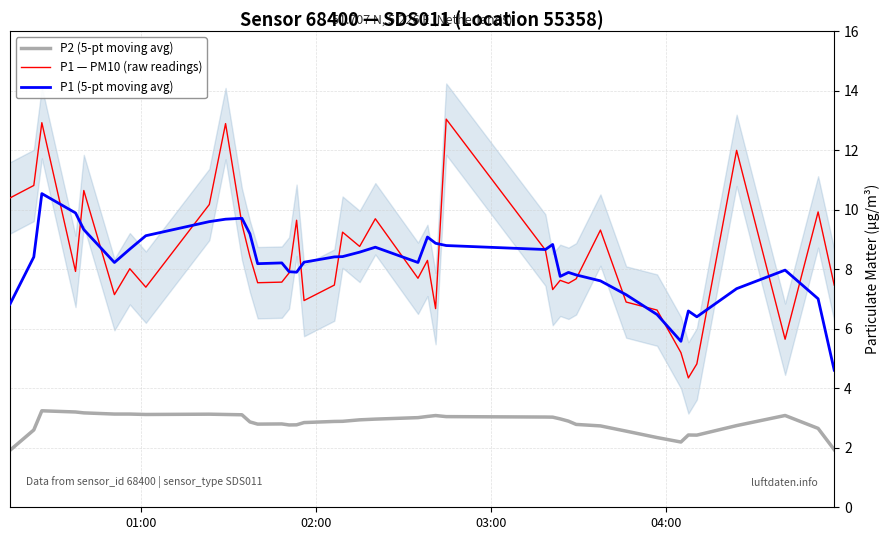

True or false: P2 (5-pt moving avg) and P1 (5-pt moving avg) cross at least once.

False